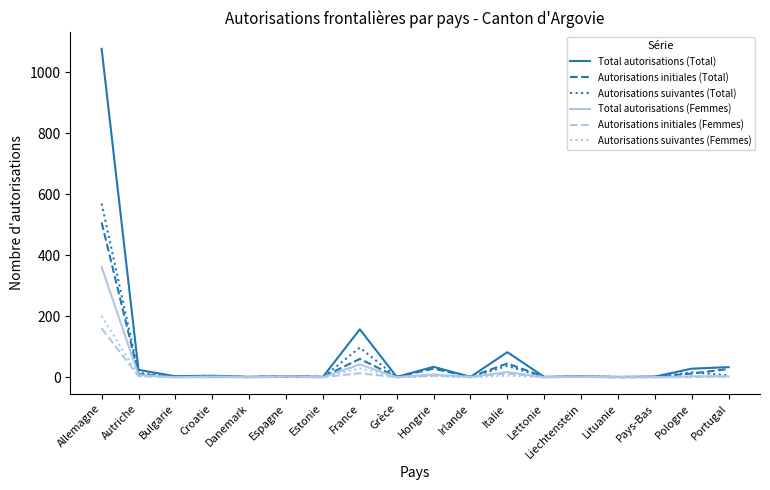

At which label does Autorisations initiales (Femmes) first exceed 1?

Allemagne